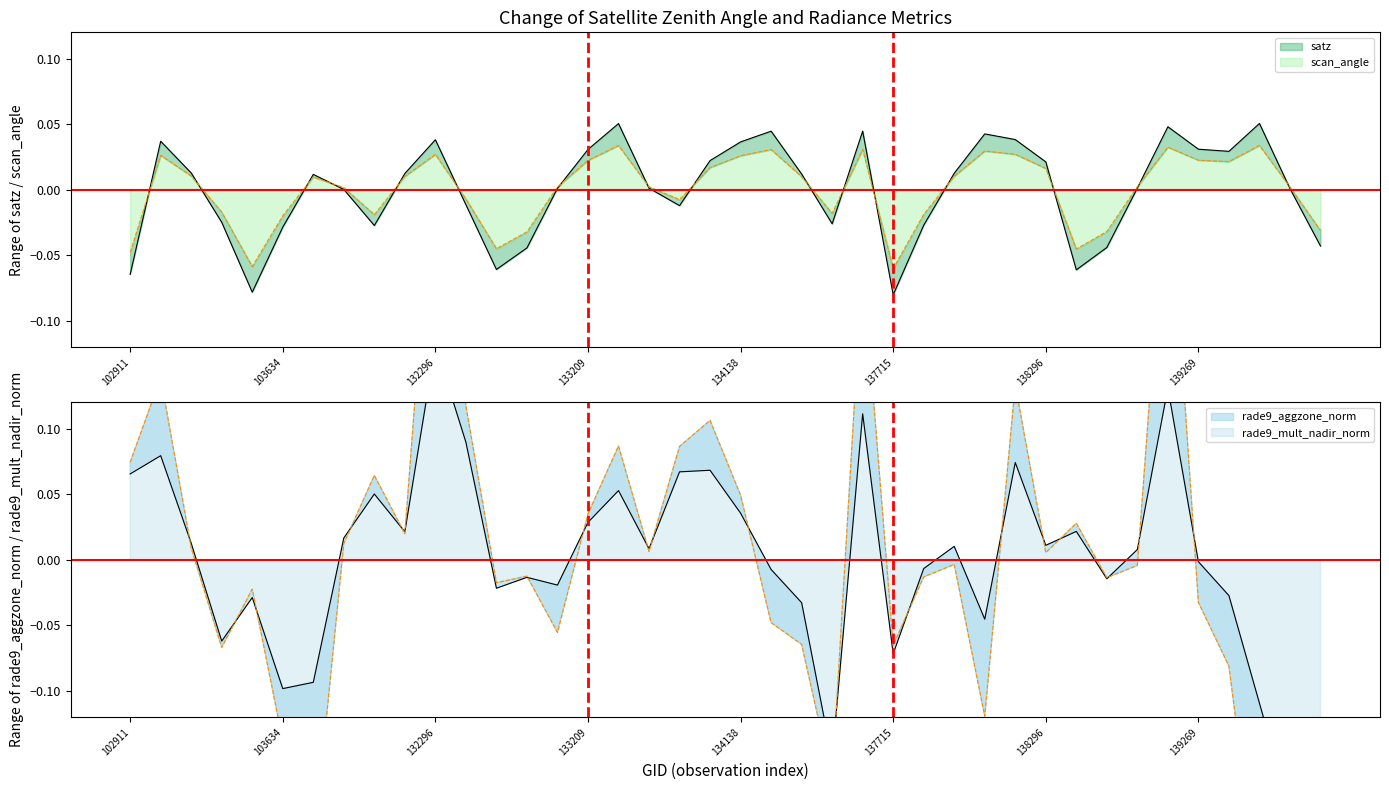

Which series changed the most between 132847 and 133209?

satz